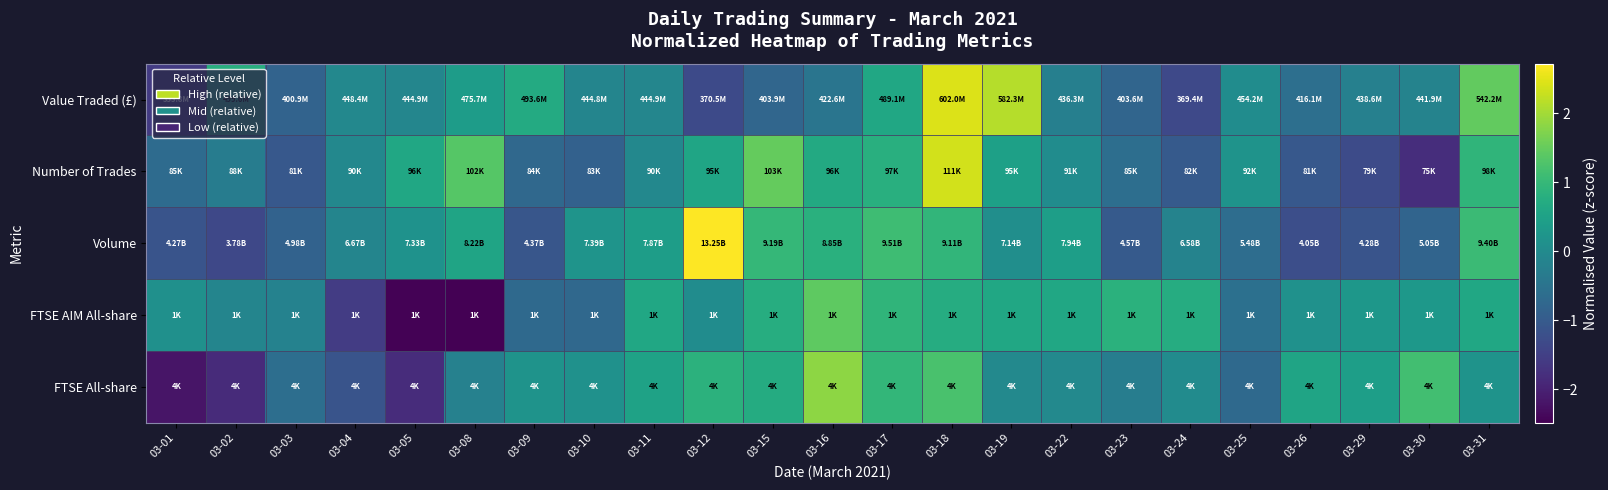

Reading left to right, extract all data points from this chart.

Value Traded (£): 03-01=-1.6	03-02=0.8	03-03=-0.8	03-04=-0.0	03-05=-0.1	03-08=0.4	03-09=0.7	03-10=-0.1	03-11=-0.1	03-12=-1.3	03-15=-0.8	03-16=-0.5	03-17=0.6	03-18=2.5	03-19=2.1	03-22=-0.2	03-23=-0.8	03-24=-1.3	03-25=0.0	03-26=-0.6	03-29=-0.2	03-30=-0.2	03-31=1.5
Number of Trades: 03-01=-0.7	03-02=-0.3	03-03=-1.1	03-04=-0.0	03-05=0.6	03-08=1.4	03-09=-0.7	03-10=-0.9	03-11=-0.1	03-12=0.6	03-15=1.5	03-16=0.7	03-17=0.8	03-18=2.4	03-19=0.5	03-22=0.0	03-23=-0.6	03-24=-1.0	03-25=0.2	03-26=-1.1	03-29=-1.3	03-30=-1.8	03-31=0.9
Volume: 03-01=-1.1	03-02=-1.4	03-03=-0.8	03-04=-0.1	03-05=0.2	03-08=0.6	03-09=-1.1	03-10=0.2	03-11=0.4	03-12=2.7	03-15=1.0	03-16=0.8	03-17=1.1	03-18=0.9	03-19=0.1	03-22=0.4	03-23=-1.0	03-24=-0.1	03-25=-0.6	03-26=-1.2	03-29=-1.1	03-30=-0.8	03-31=1.1
FTSE AIM All-share: 03-01=0.1	03-02=-0.1	03-03=-0.2	03-04=-1.6	03-05=-2.5	03-08=-2.5	03-09=-0.7	03-10=-0.7	03-11=0.6	03-12=0.1	03-15=0.8	03-16=1.4	03-17=0.9	03-18=0.7	03-19=0.6	03-22=0.6	03-23=0.8	03-24=0.7	03-25=-0.6	03-26=0.1	03-29=0.3	03-30=0.3	03-31=0.6
FTSE All-share: 03-01=-2.2	03-02=-1.8	03-03=-0.6	03-04=-1.1	03-05=-1.8	03-08=-0.2	03-09=0.2	03-10=0.2	03-11=0.5	03-12=0.9	03-15=0.7	03-16=1.8	03-17=1.0	03-18=1.2	03-19=-0.0	03-22=-0.0	03-23=-0.3	03-24=0.0	03-25=-0.7	03-26=0.6	03-29=0.4	03-30=1.1	03-31=0.2